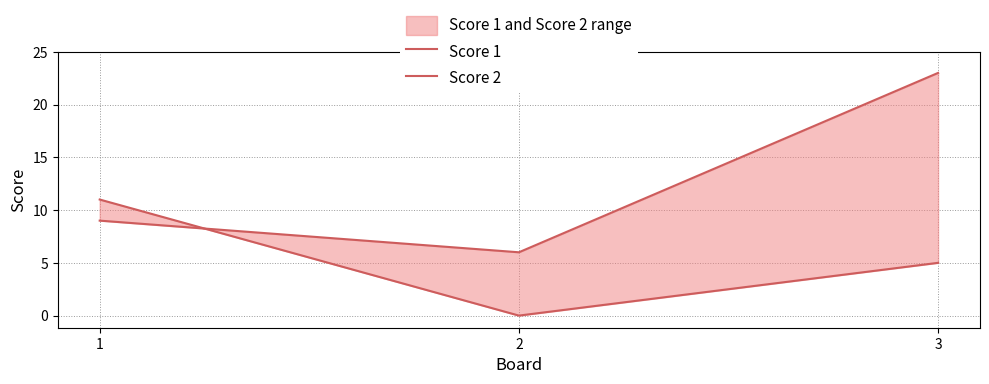

What is the value of the Score 2 point at the 1st from the left?

9